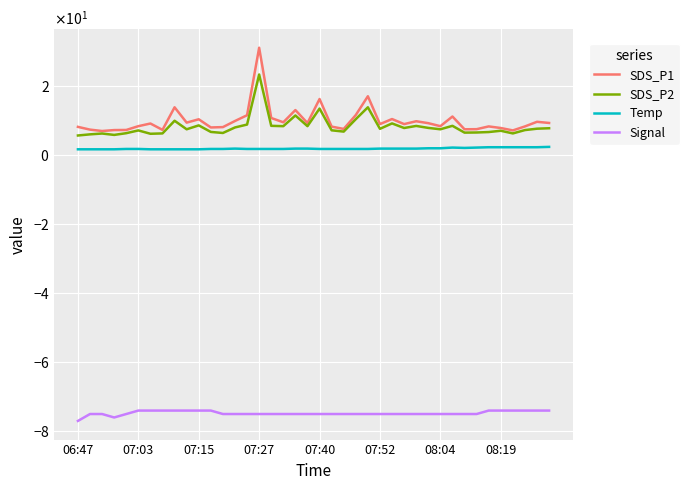

True or false: Signal and Temp intersect in this chart.

False